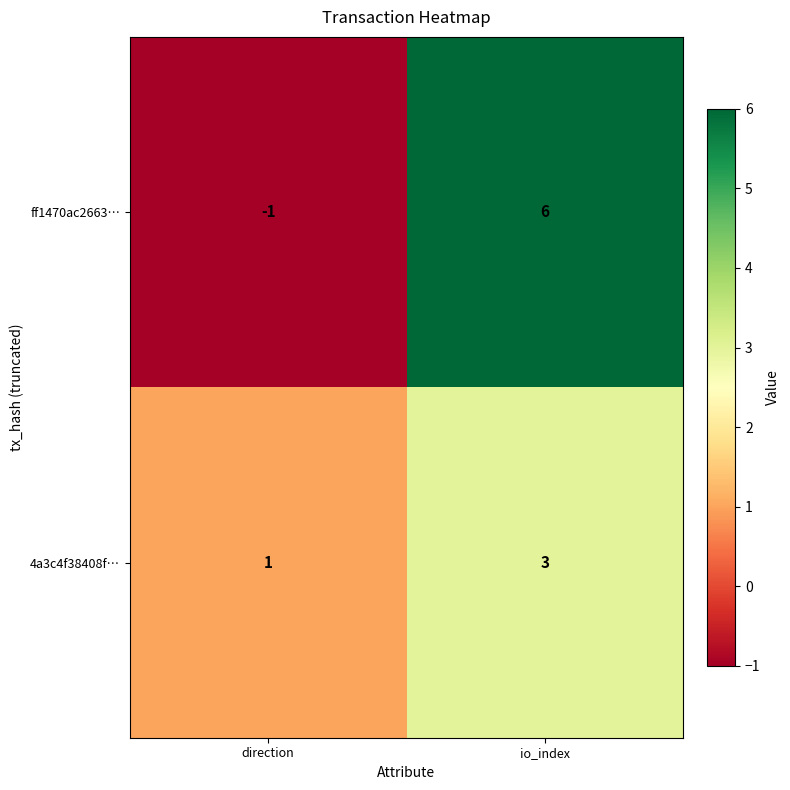

True or false: 4a3c4f38408f… has a value of 2 at direction.

False